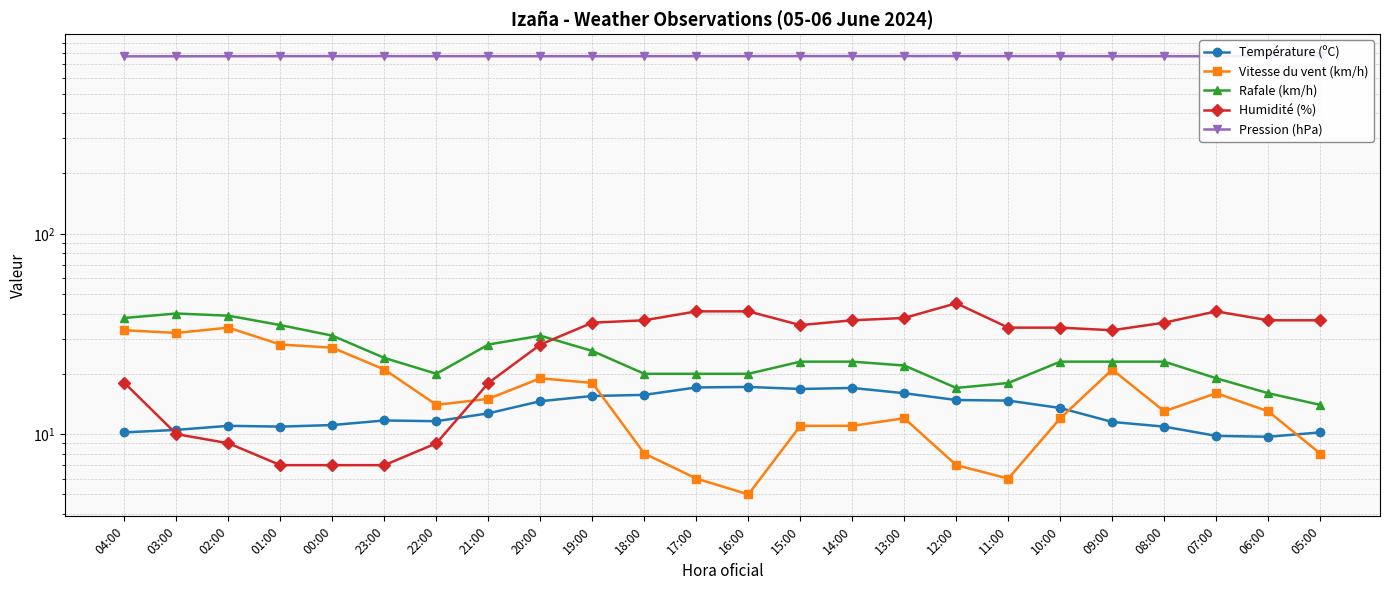

What is the approximate value of Température (ºC) at 22:00?

11.6